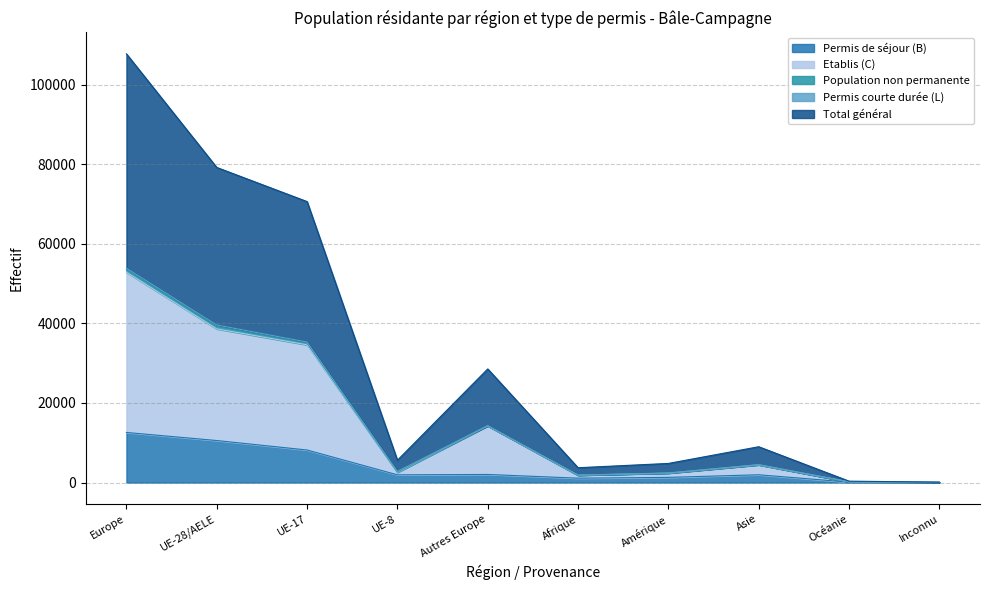

True or false: Total général and Permis de séjour (B) intersect in this chart.

False